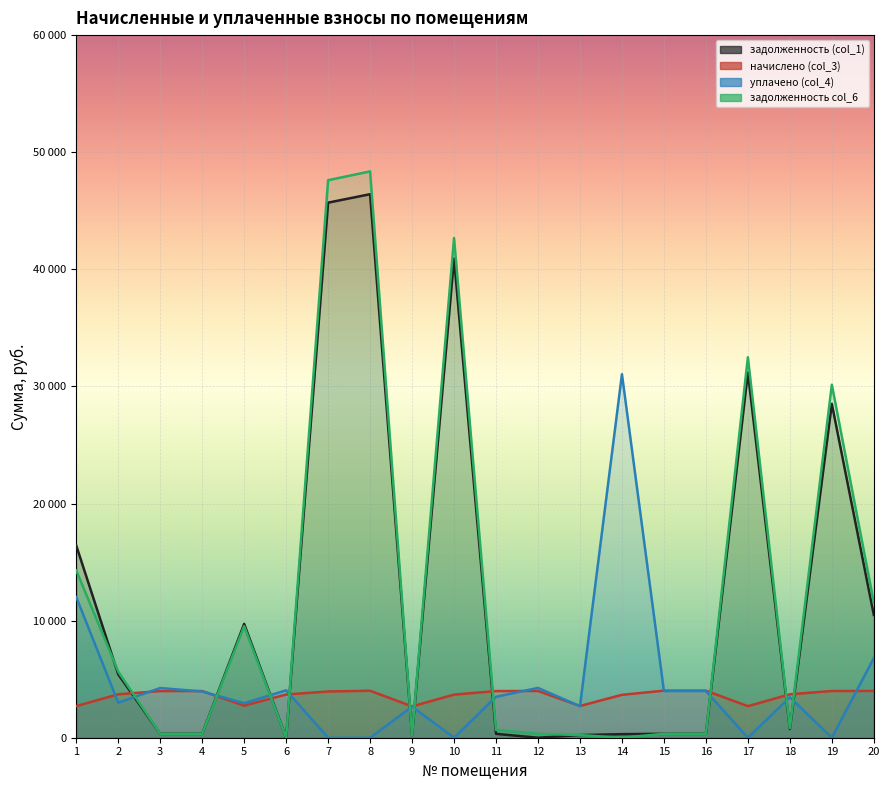

What is the greatest value displayed?

48361.6